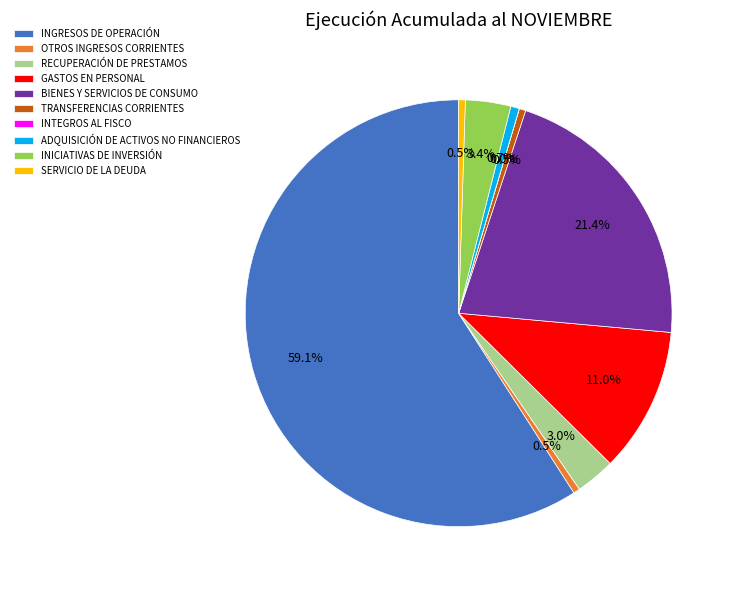

What percentage is NOT represented by BIENES Y SERVICIOS DE CONSUMO?

78.6%